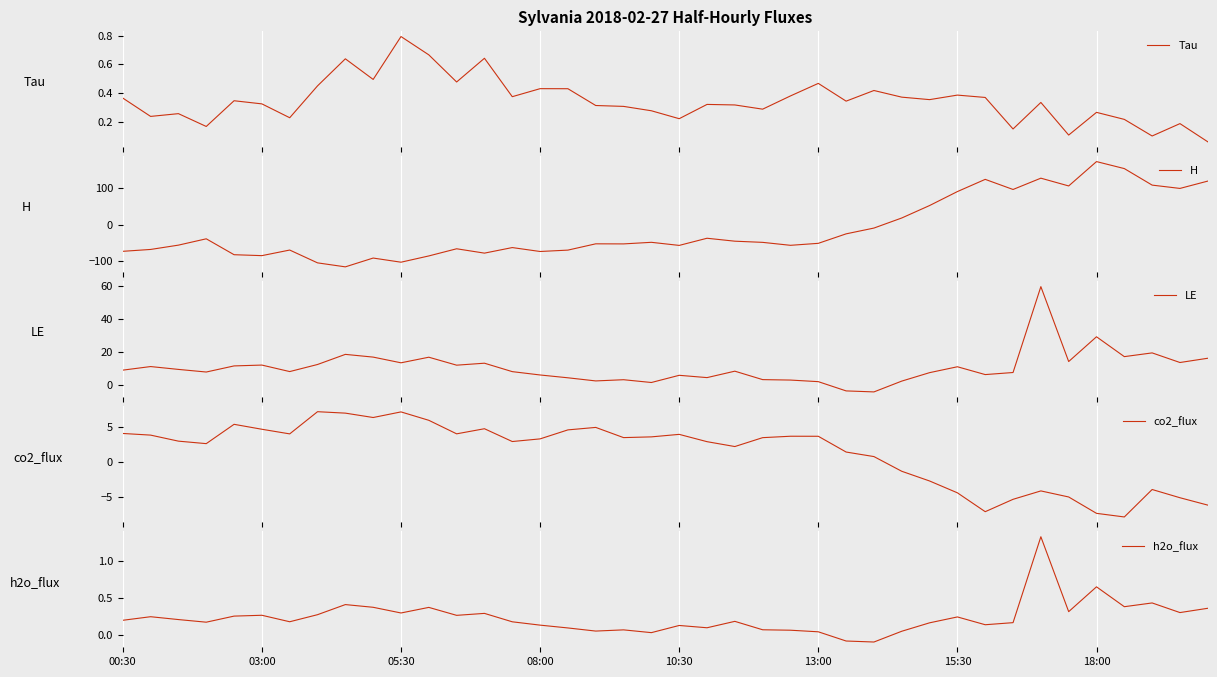

The value of H at 9 is -91.4. True or false?

True